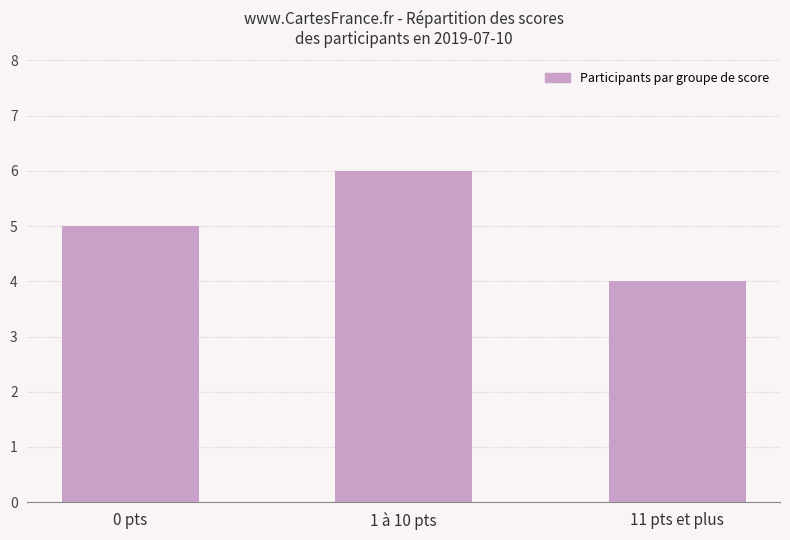

The chart shows a value of 8 at 0 pts. True or false?

False